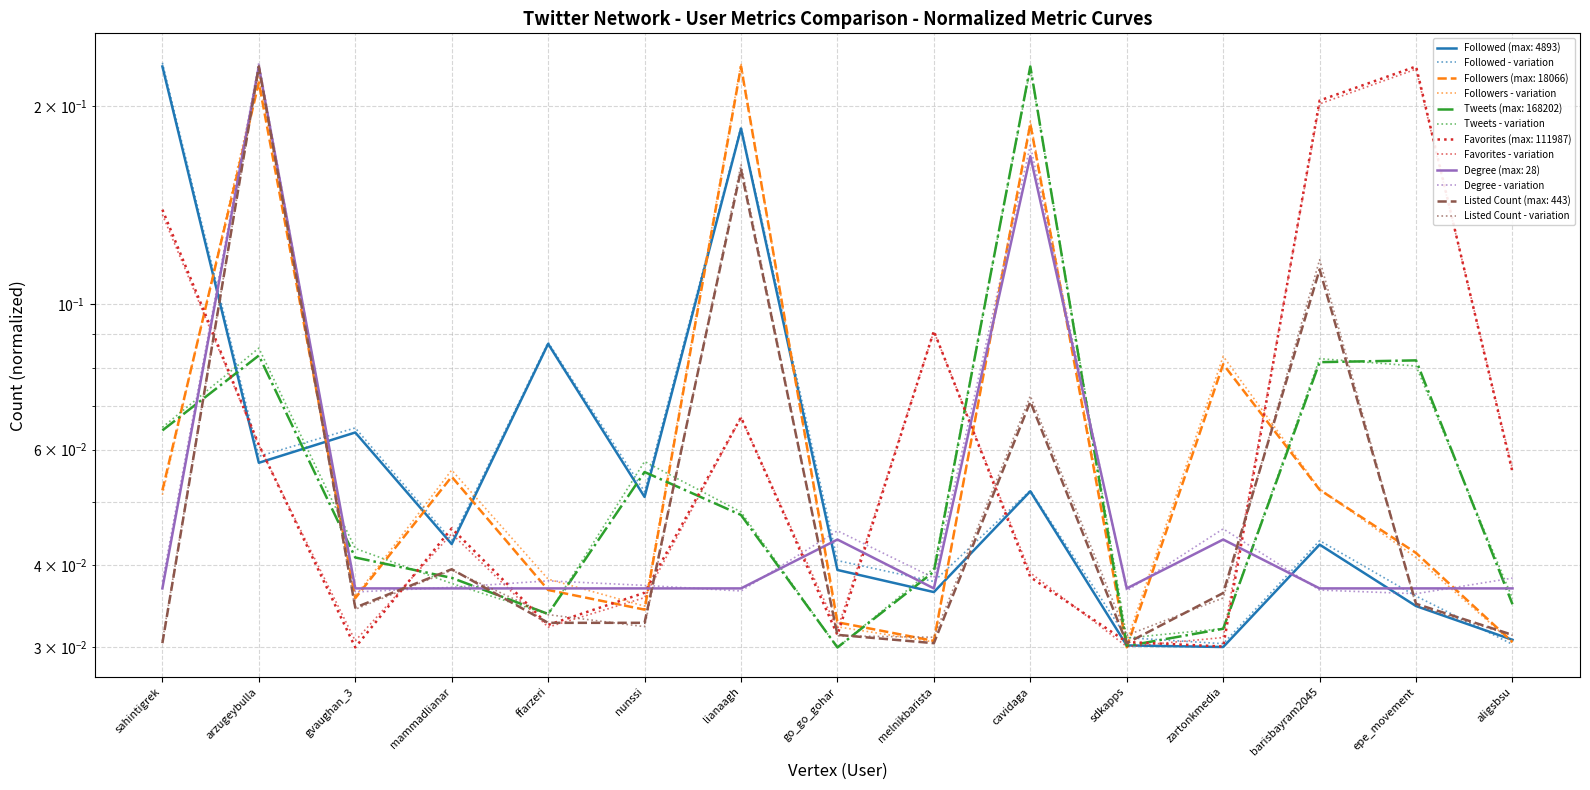

Reading left to right, what are all the values shown in this chart?

Followed - variation: 0.2	0.1	0.1	0.0	0.1	0.1	0.2	0.0	0.0	0.1	0.0	0.0	0.0	0.0	0.0
Followers - variation: 0.1	0.2	0.0	0.1	0.0	0.0	0.2	0.0	0.0	0.2	0.0	0.1	0.1	0.0	0.0
Tweets - variation: 0.1	0.1	0.0	0.0	0.0	0.1	0.0	0.0	0.0	0.2	0.0	0.0	0.1	0.1	0.0
Favorites - variation: 0.1	0.1	0.0	0.0	0.0	0.0	0.1	0.0	0.1	0.0	0.0	0.0	0.2	0.2	0.1
Degree - variation: 0.0	0.2	0.0	0.0	0.0	0.0	0.0	0.0	0.0	0.2	0.0	0.0	0.0	0.0	0.0
Listed Count - variation: 0.0	0.2	0.0	0.0	0.0	0.0	0.2	0.0	0.0	0.1	0.0	0.0	0.1	0.0	0.0